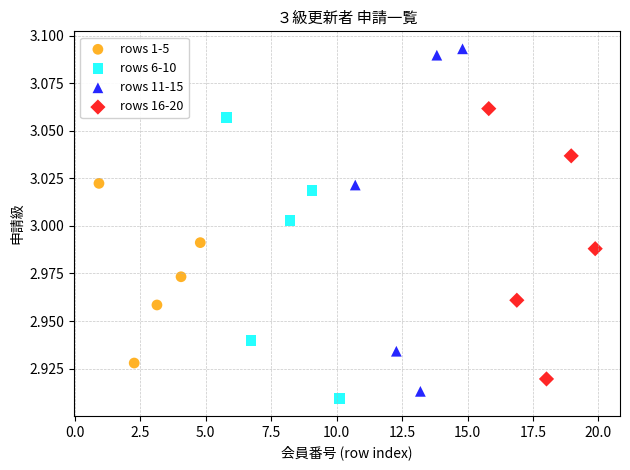

Which series has the largest Y range (max minus min)?

rows 11-15